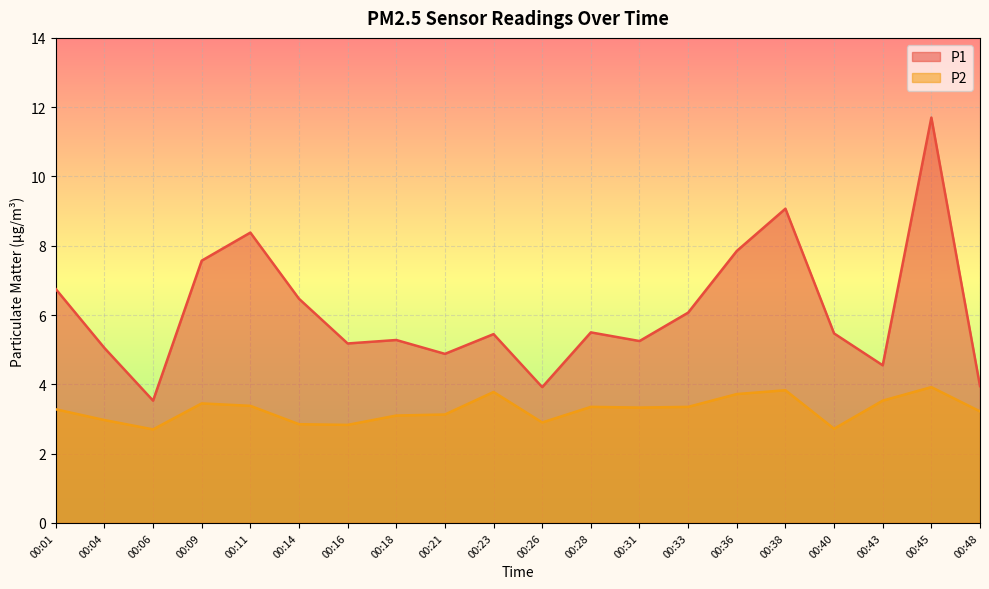

What is the smallest value displayed?

2.7